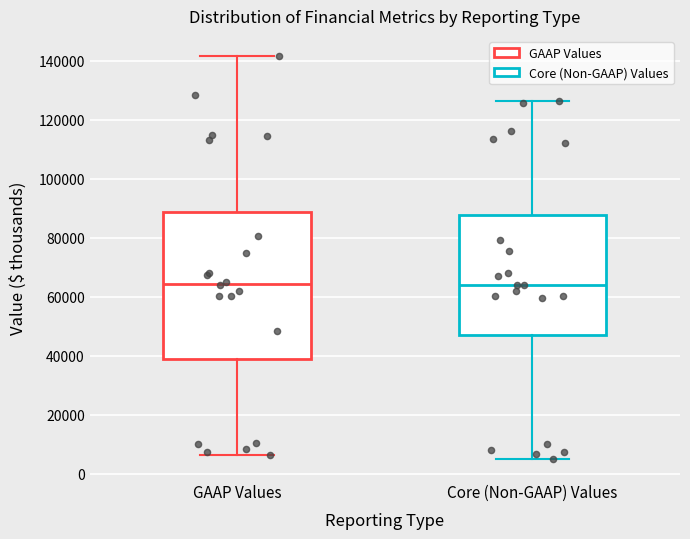

Reading left to right, transcribe this box plot: for each box, give where its median line is, the range the box spans, and where its two whiskers end, as read against the y-axis. The values are not printed on the chart, so give them approximately, as read against the axis.

GAAP Values: median 64000, box 38000 to 88000, whiskers 6000 to 142000
Core (Non-GAAP) Values: median 64000, box 48000 to 88000, whiskers 6000 to 126000